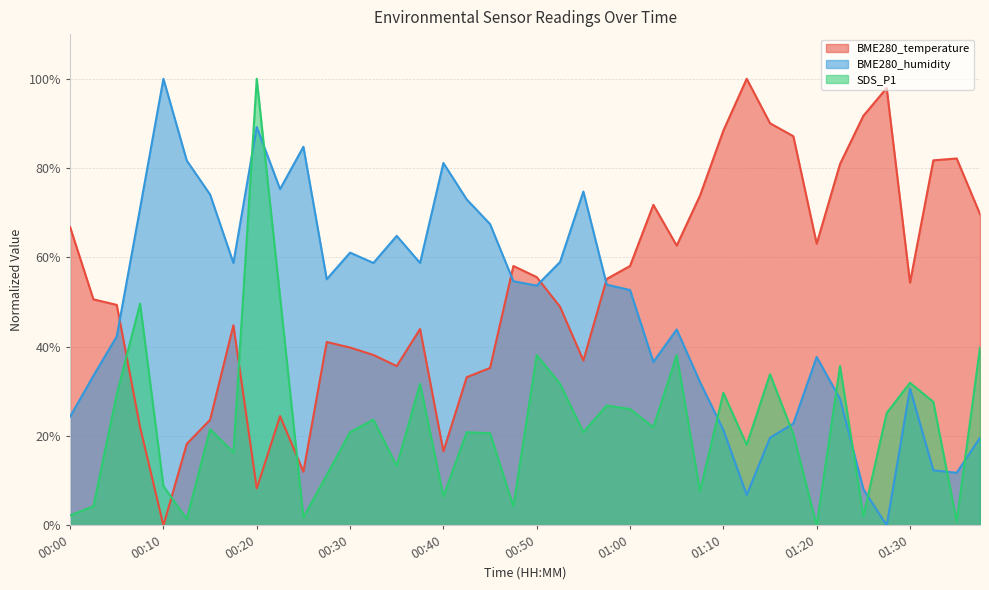

Reading left to right, list all the values displayed in this chart.

BME280_temperature: 66.8	50.6	49.4	22.0	0.0	18.3	23.7	44.8	8.3	24.5	12.0	41.1	39.8	38.2	35.7	44.0	16.6	33.2	35.3	58.1	55.6	49.0	36.9	55.2	58.1	71.8	62.7	73.9	88.4	100.0	90.0	87.1	63.1	80.9	91.7	97.9	54.4	81.7	82.2	69.7
BME280_humidity: 24.4	33.5	42.3	71.0	100.0	81.7	74.1	58.8	89.2	75.3	84.8	55.1	61.1	58.8	64.8	58.8	81.1	73.0	67.5	54.7	53.7	59.0	74.8	53.9	52.7	36.6	43.9	32.1	21.4	6.8	19.6	22.8	37.7	28.3	8.2	0.0	30.7	12.3	11.8	19.6
SDS_P1: 2.3	4.3	29.3	49.7	8.8	1.5	21.6	16.4	100.0	51.1	1.8	11.3	20.9	23.7	13.3	31.7	6.5	20.9	20.7	4.3	38.1	31.7	20.9	26.9	26.1	22.0	38.1	7.7	29.7	18.1	33.9	20.4	0.0	35.7	2.0	25.2	31.9	27.7	0.9	39.8